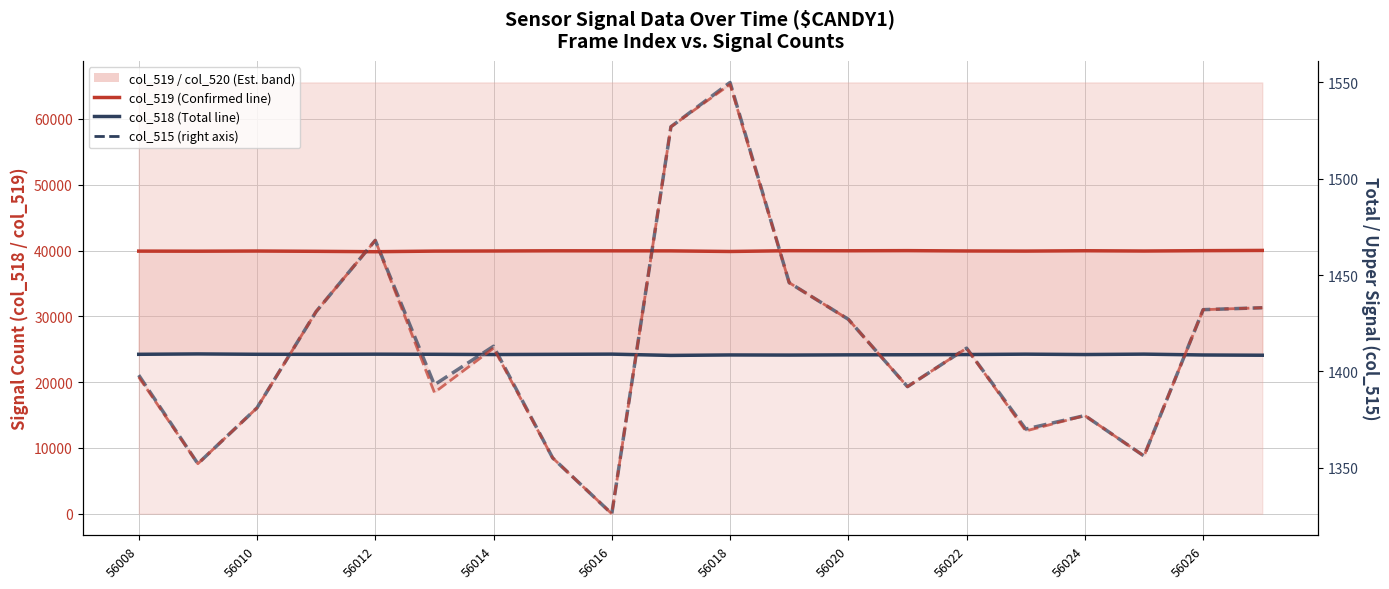

Does the chart have visible grid lines?

Yes